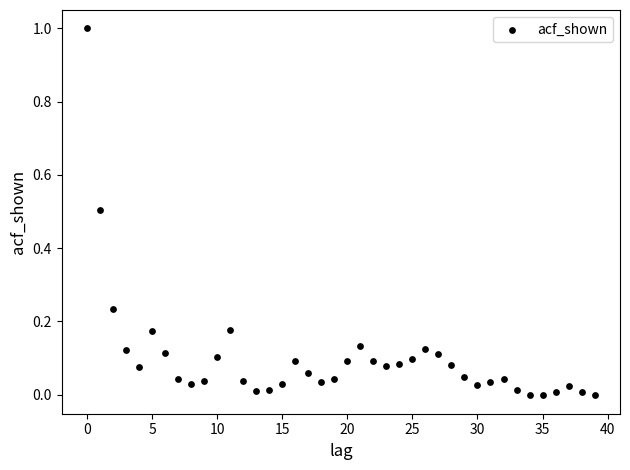

What is the range of Y values (max minus min)?

1.0